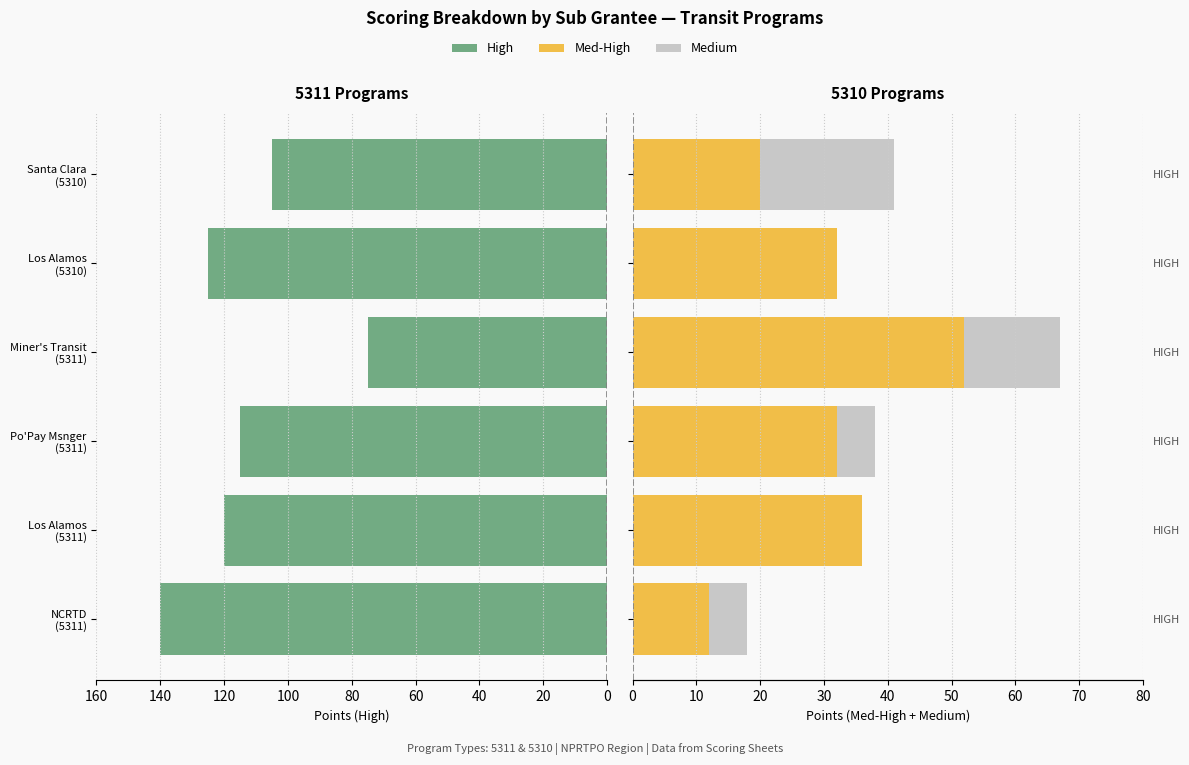

Reading left to right, list all the values displayed in this chart.

High: 140	120	115	75	125	105
Med-High: 12	36	32	52	32	20
Medium: 6	0	6	15	0	21